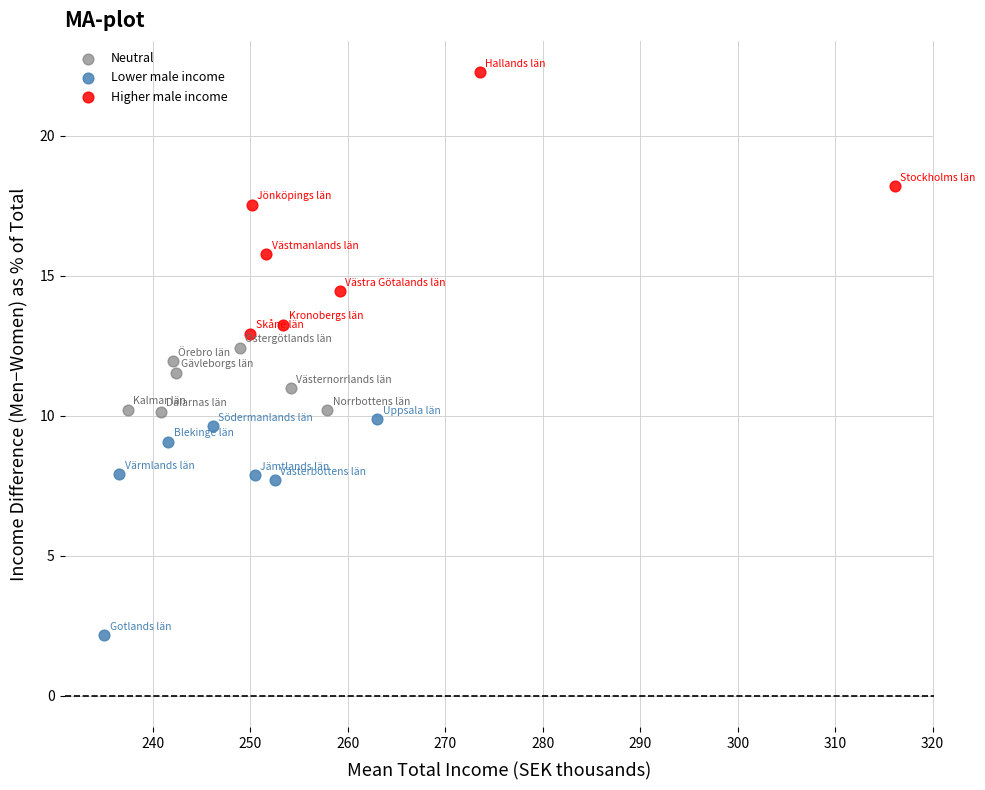

Which series has the largest Y range (max minus min)?

Higher male income